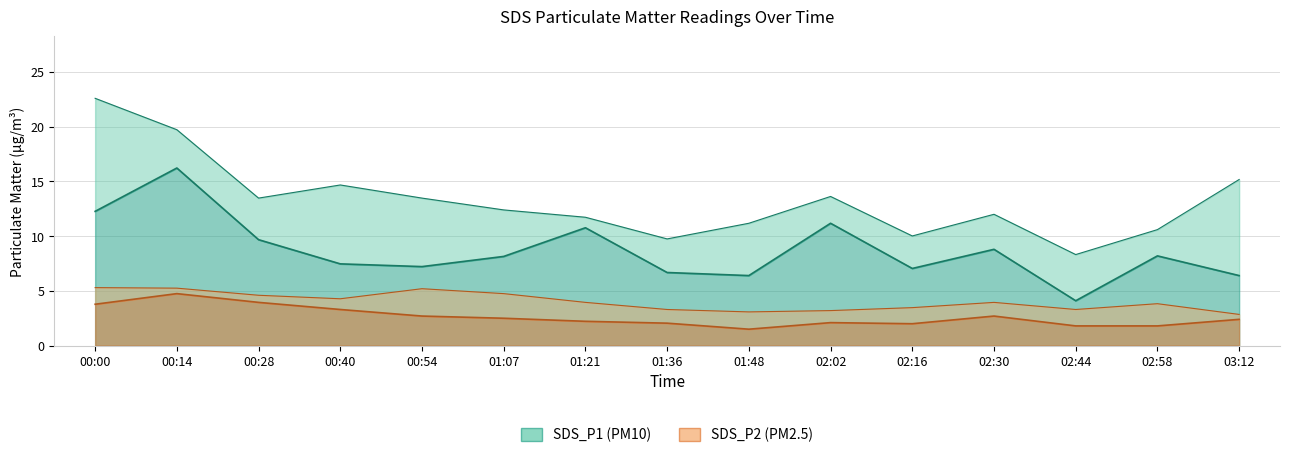

How many interior local peaks does the SDS_P2_upper series have?

3